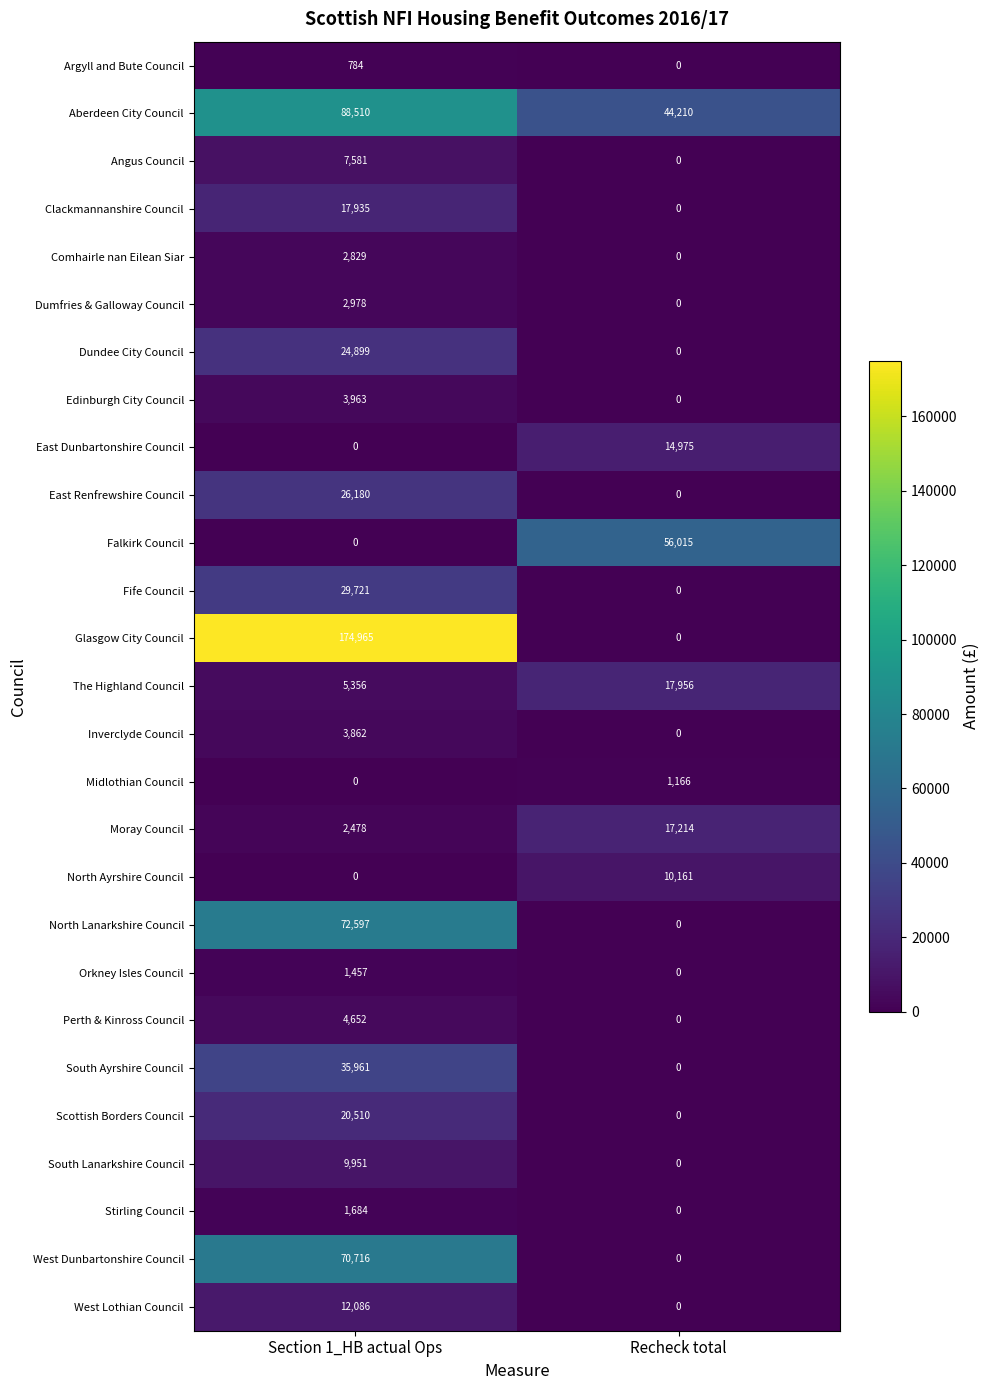

Which series has the largest total across all categories?

Glasgow City Council